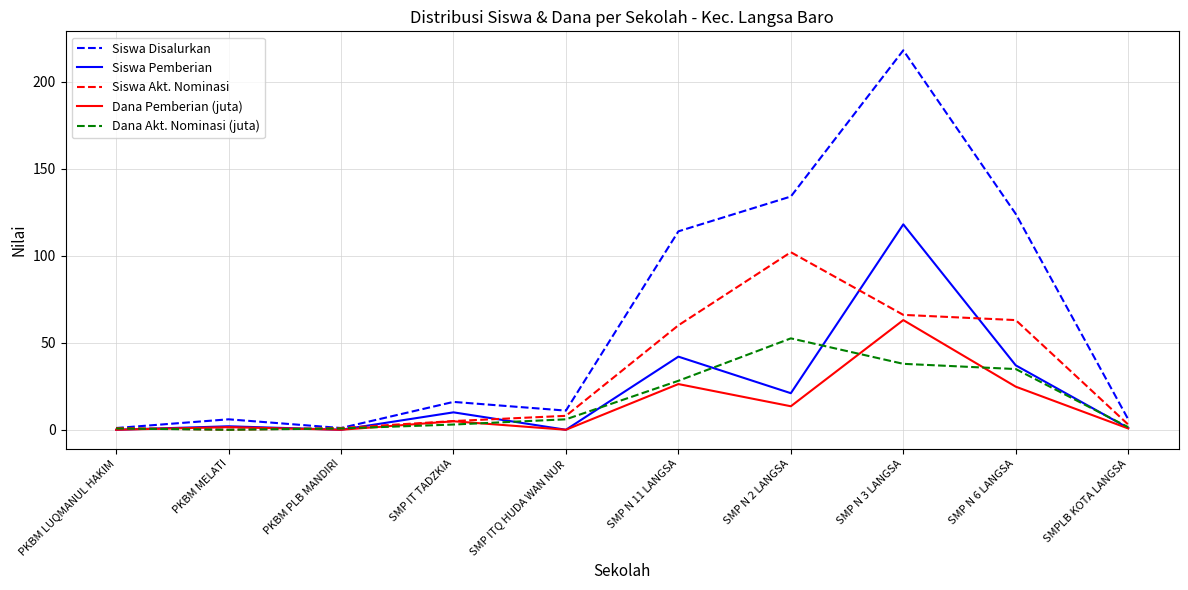

At which label does Dana Pemberian (juta) first exceed 4?

SMP IT TADZKIA